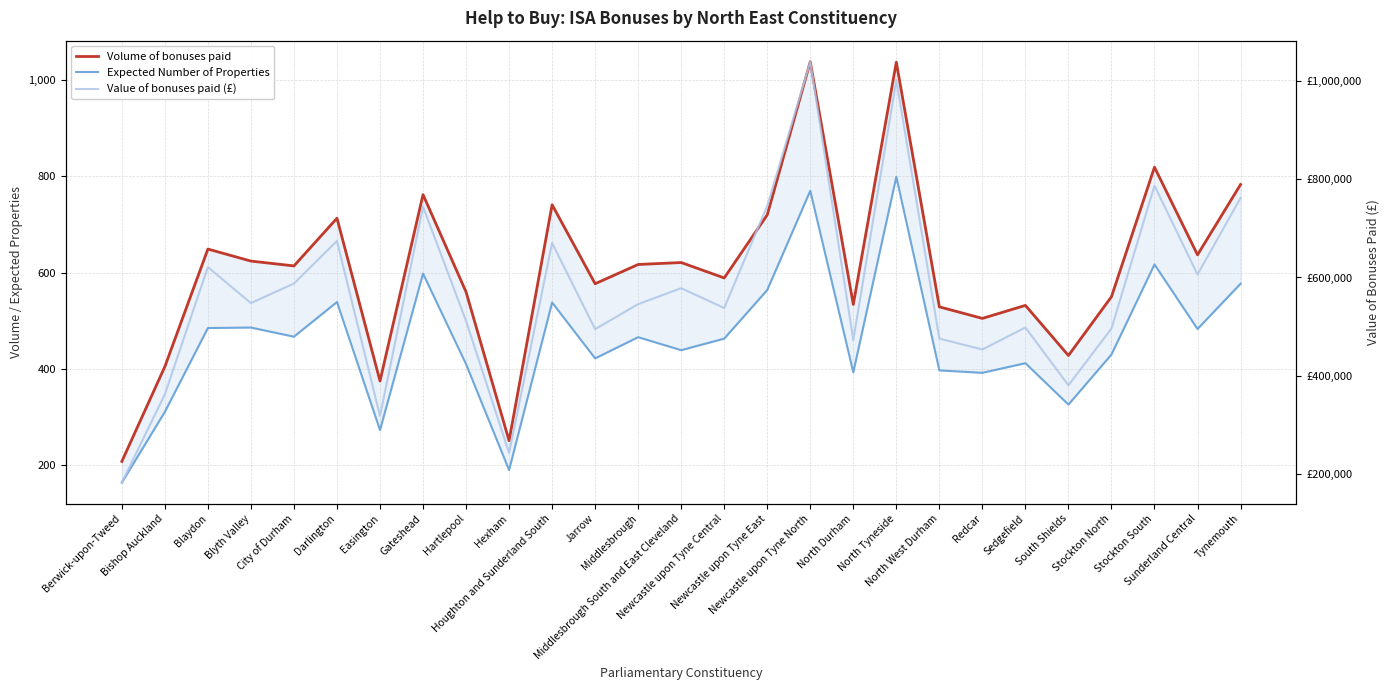

True or false: Volume of bonuses paid and Value of bonuses paid (£) cross at least once.

False